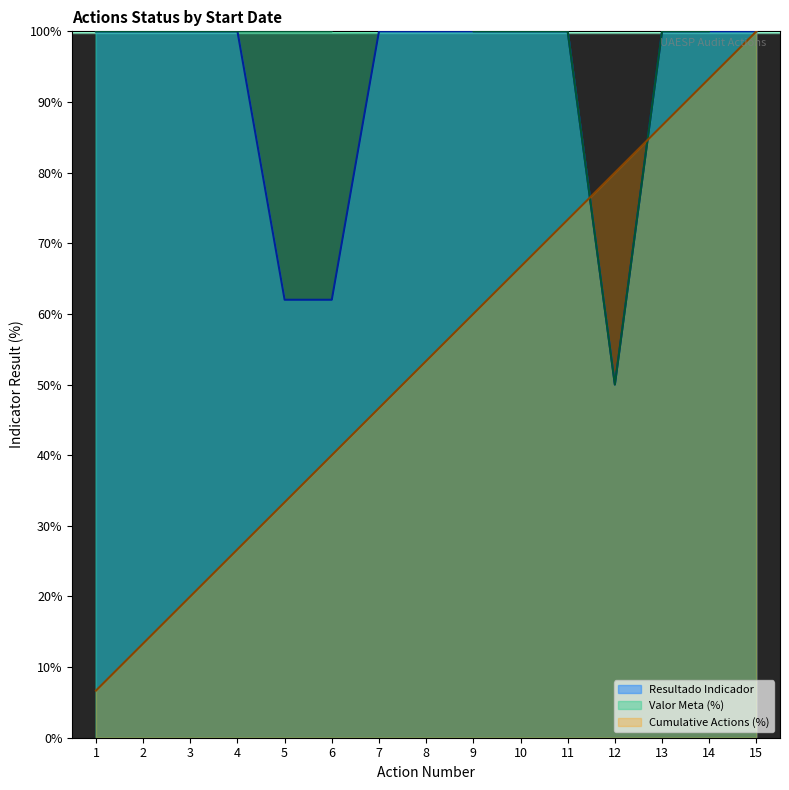

What is the lowest value of the Cumulative Actions (%) series?

6.7